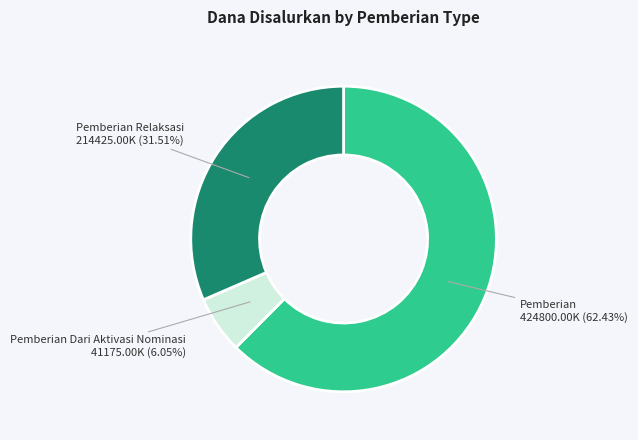

To the nearest percent, what is the average slice percentage?

33%